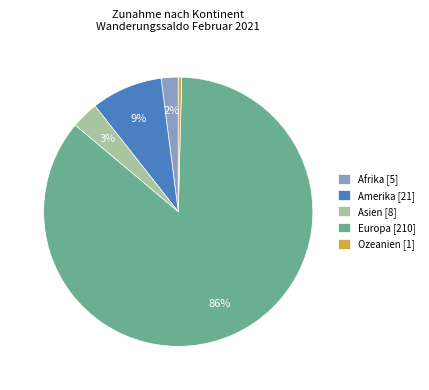

Which category accounts for the majority?

Europa